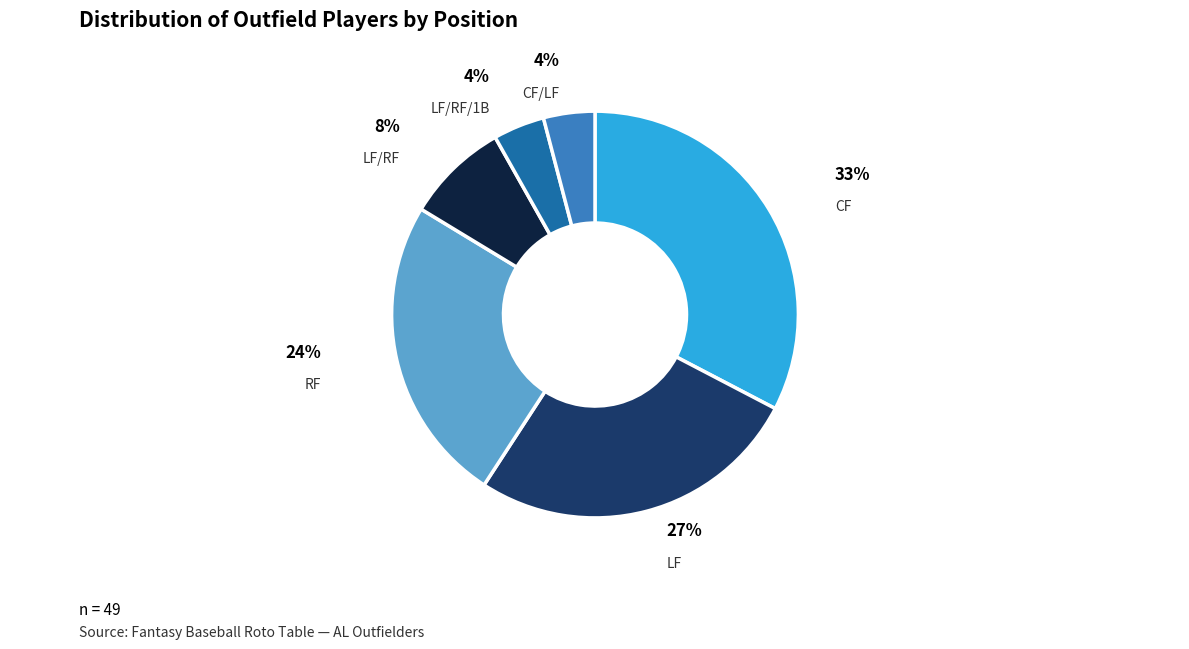

To the nearest percent, what is the difference between the largest and smallest slice percentages?

29%